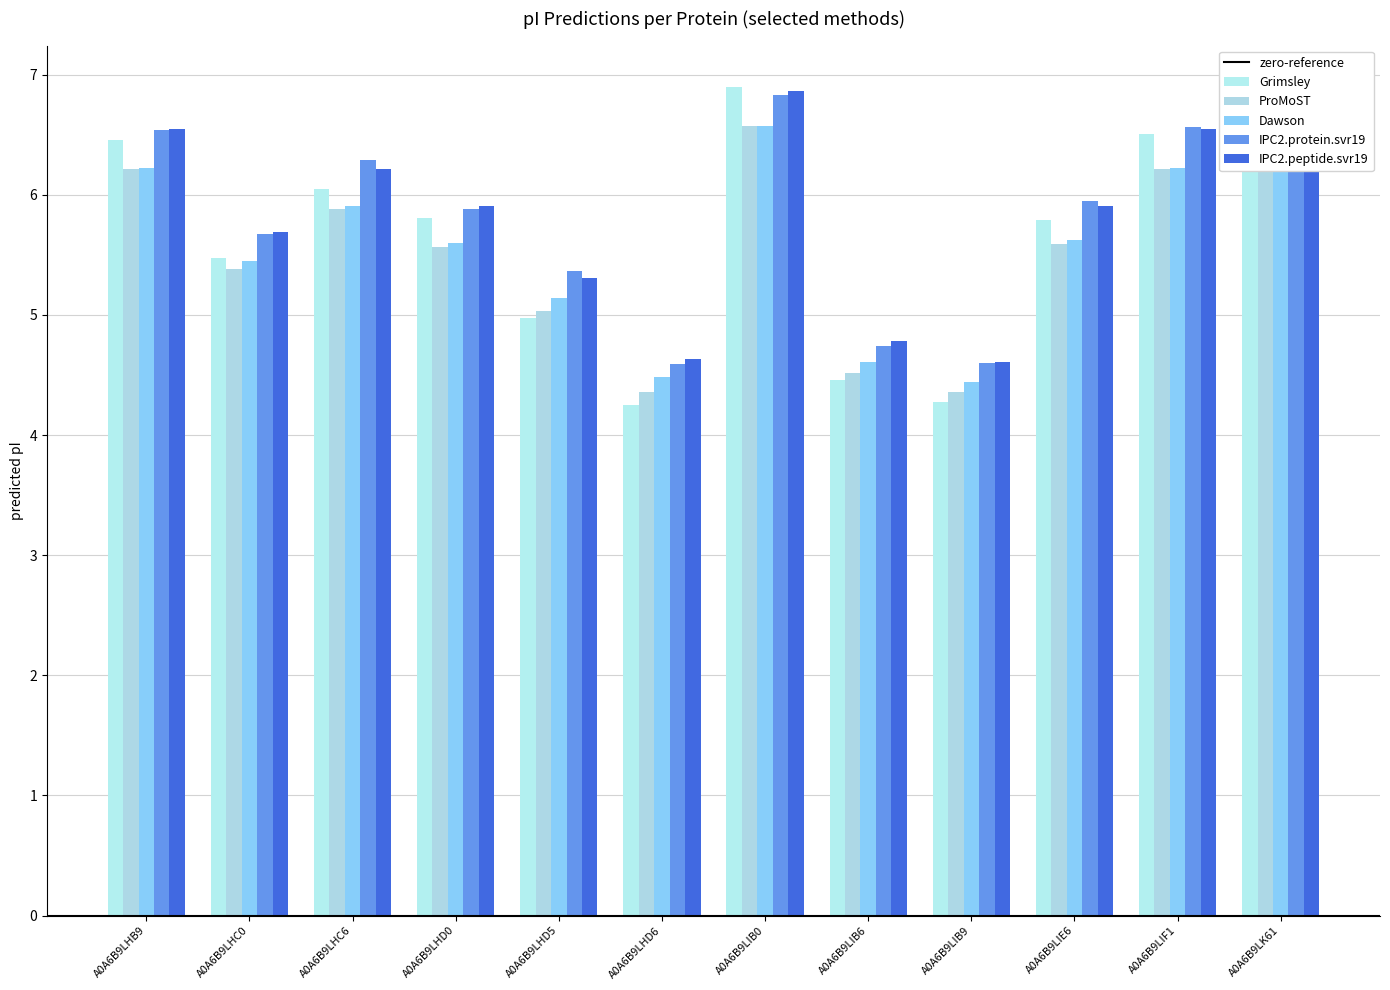

At which label does IPC2.peptide.svr19 reach its peak?

A0A6B9LIB0